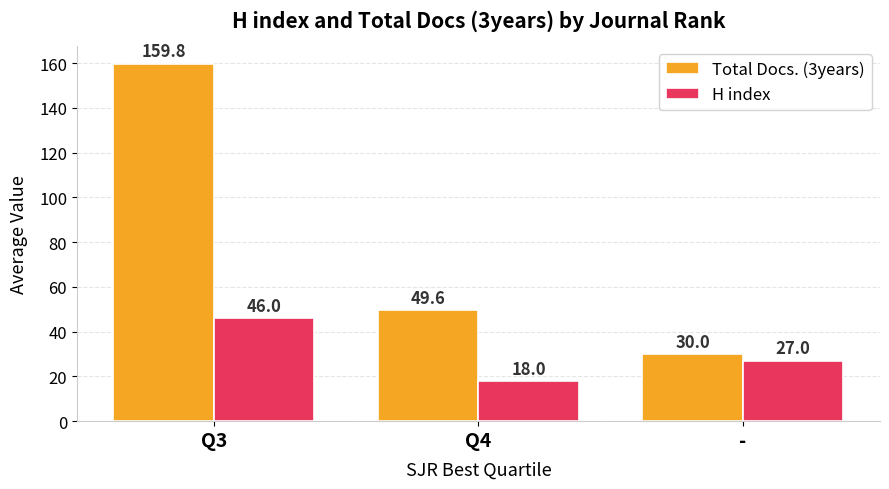

What are all the series names shown in the legend?

Total Docs. (3years), H index